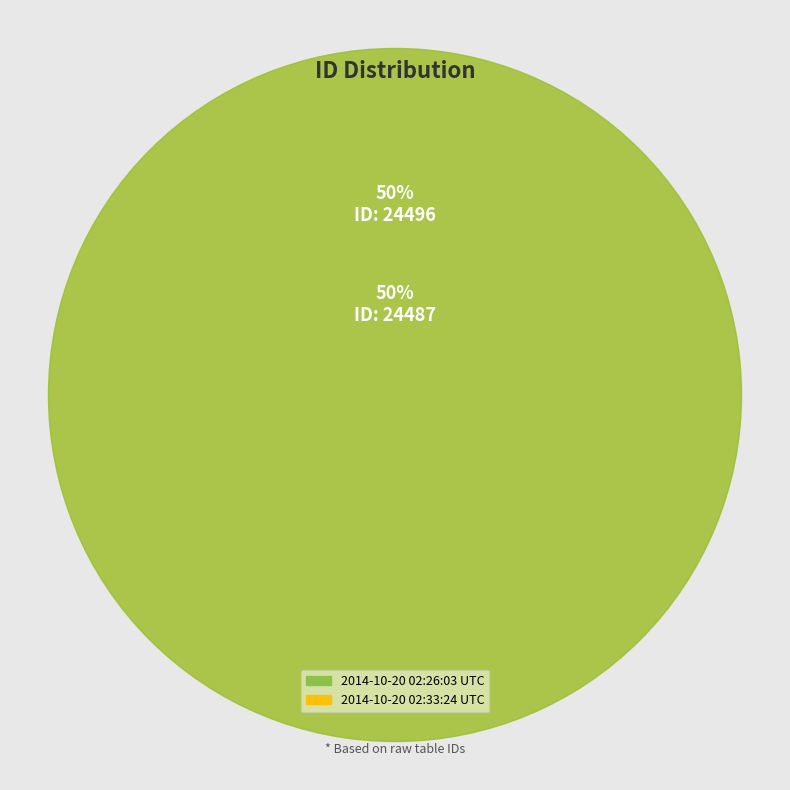

What is the largest slice in the pie chart?

2014-10-20 02:33:24 UTC